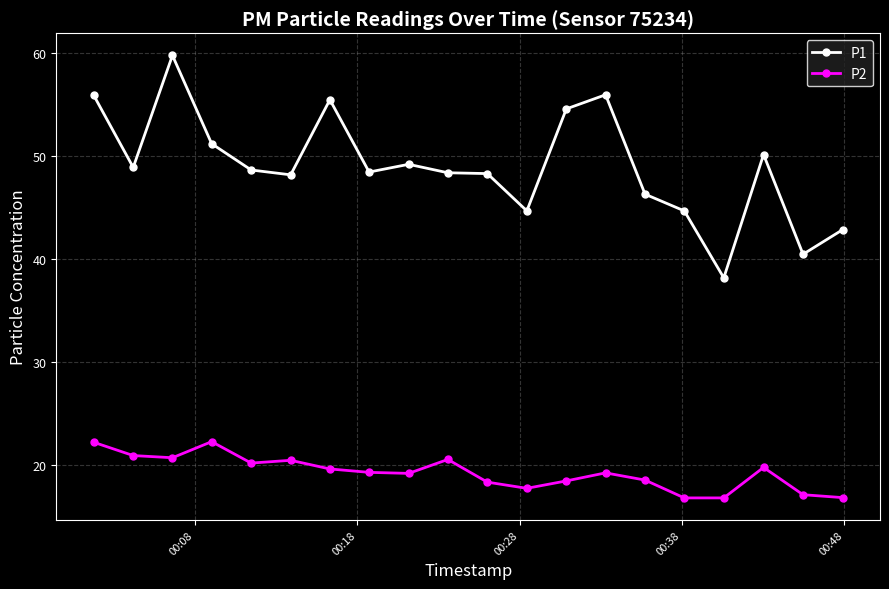

What is the maximum value shown in the chart?

59.7